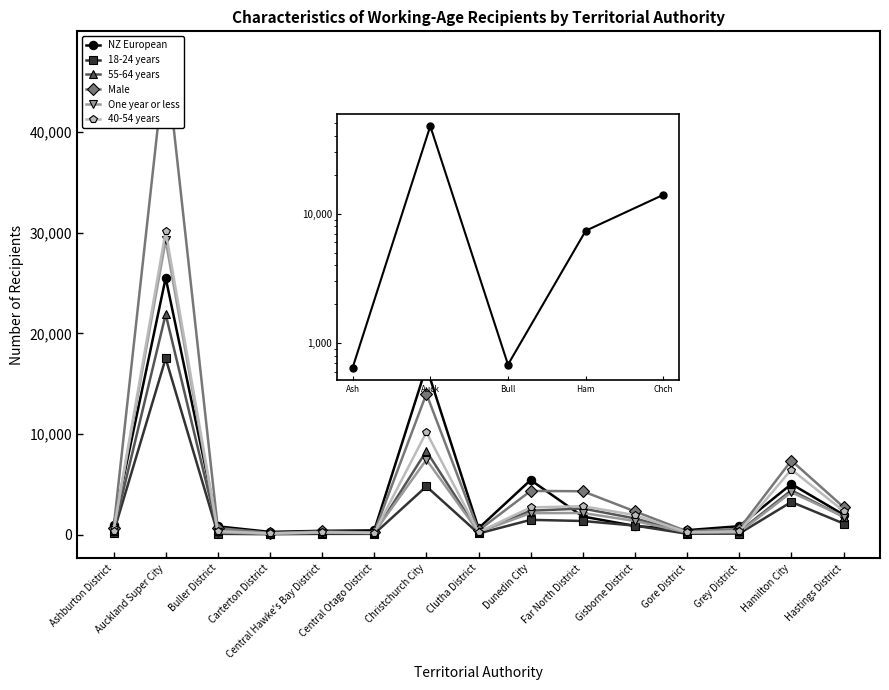

The 55-64 years series shows 3479 at Dunedin City. True or false?

False